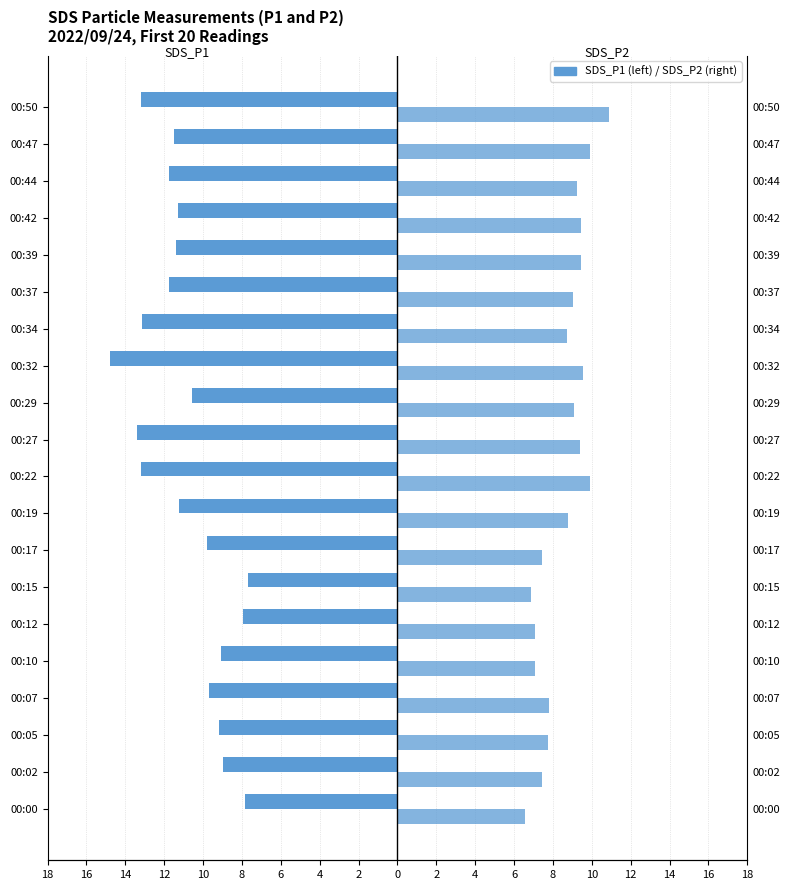

What is the minimum value for SDS_P2?

6.5